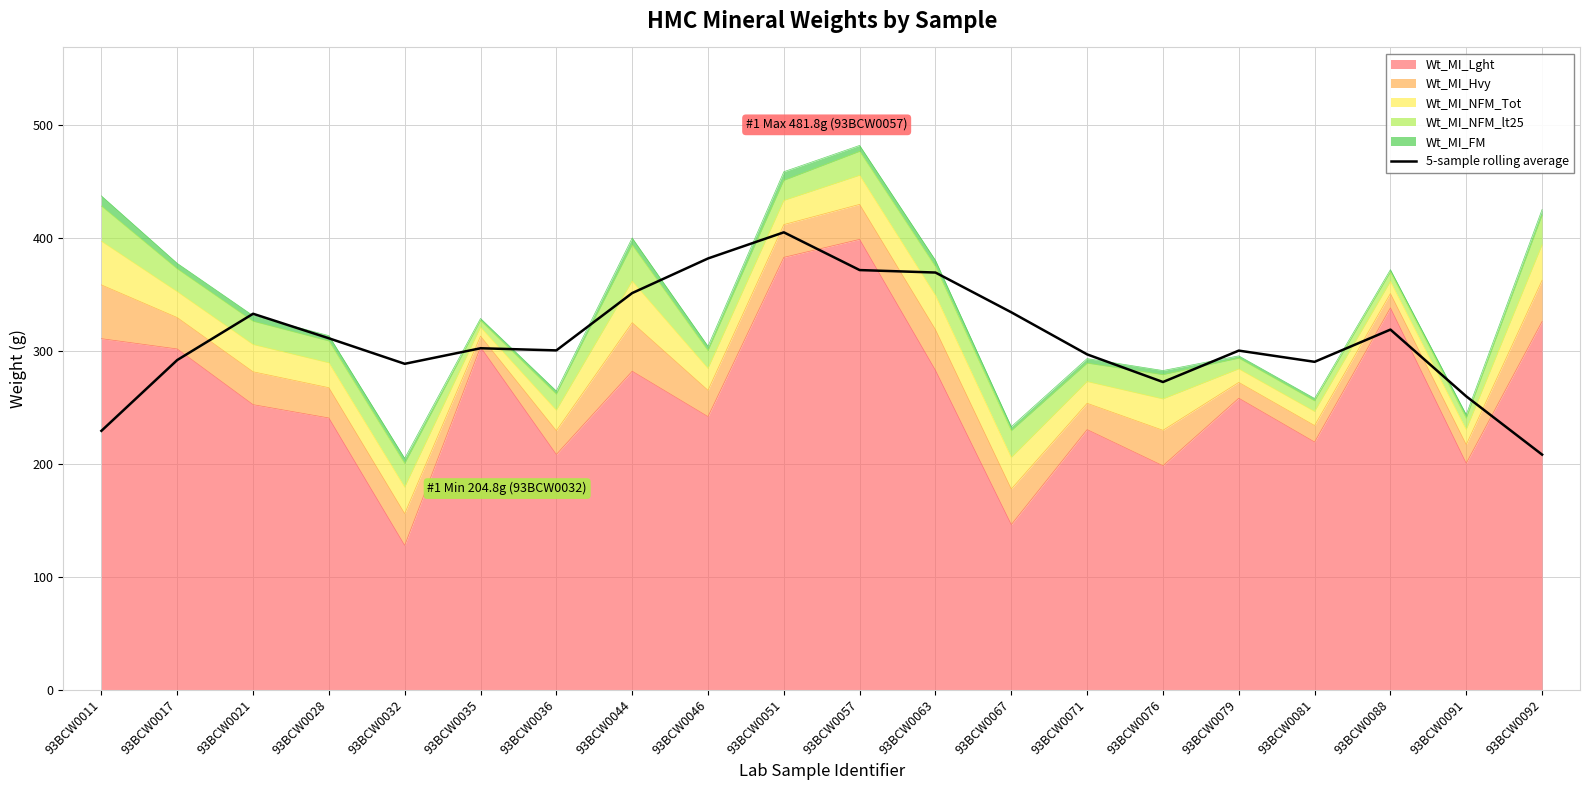

At which label is the value closest to 306?

93BCW0035